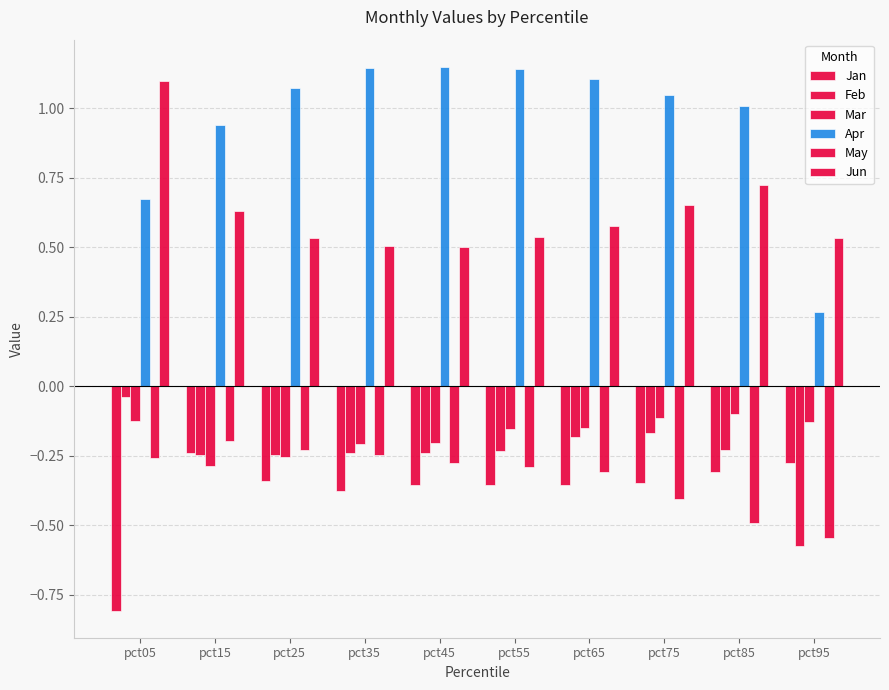

How many bars are there in each group?

6